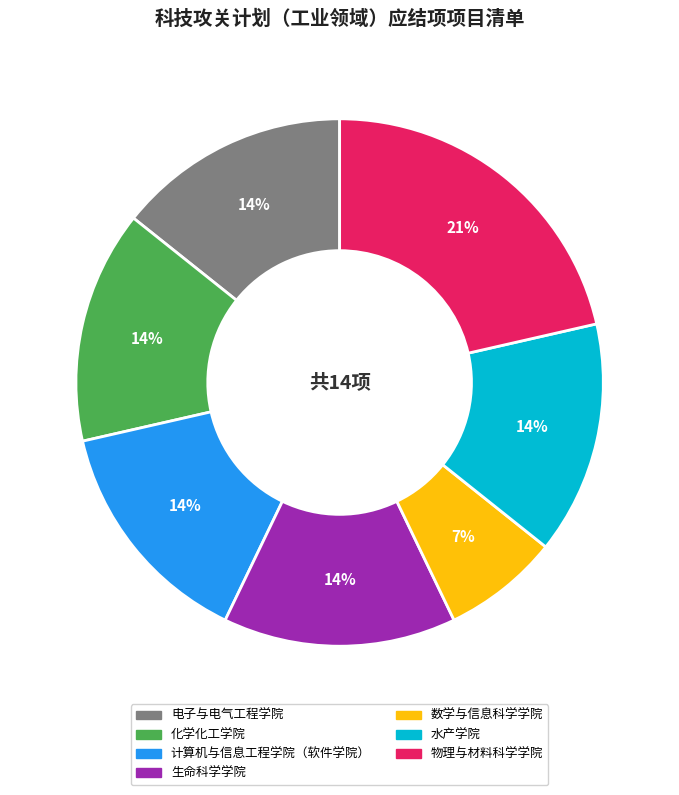

To the nearest percent, what percentage of the pie is 数学与信息科学学院?

7%